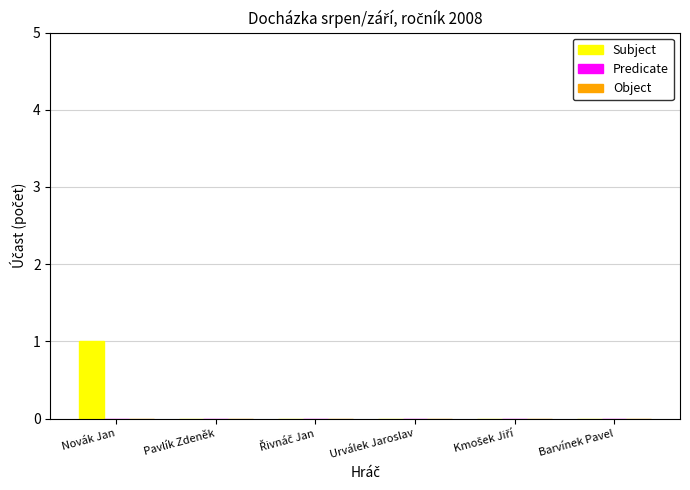

The value at Novák Jan is 2. True or false?

False